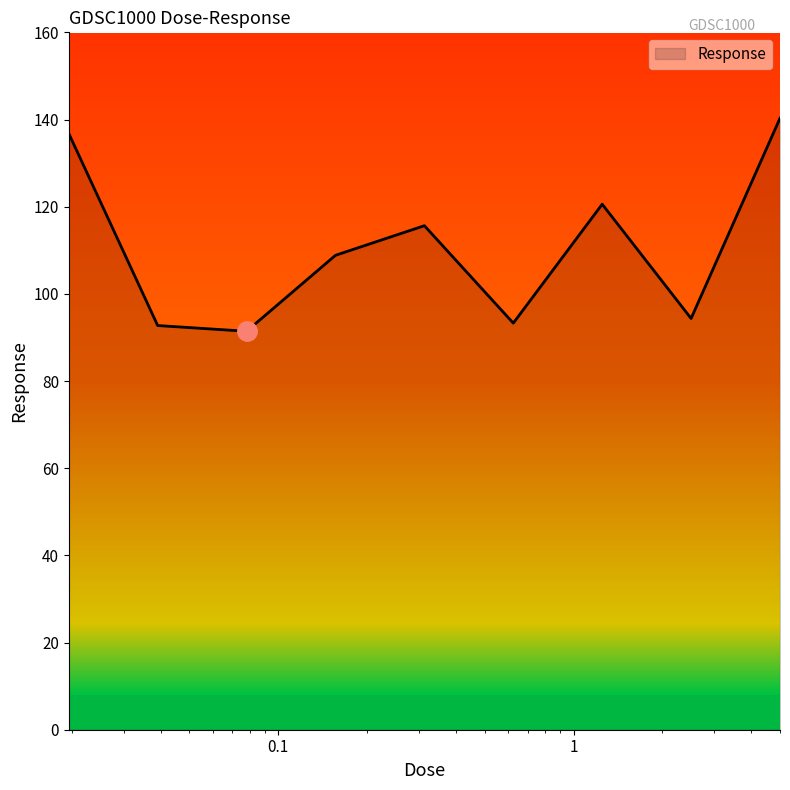

What is the smallest value displayed?

91.4